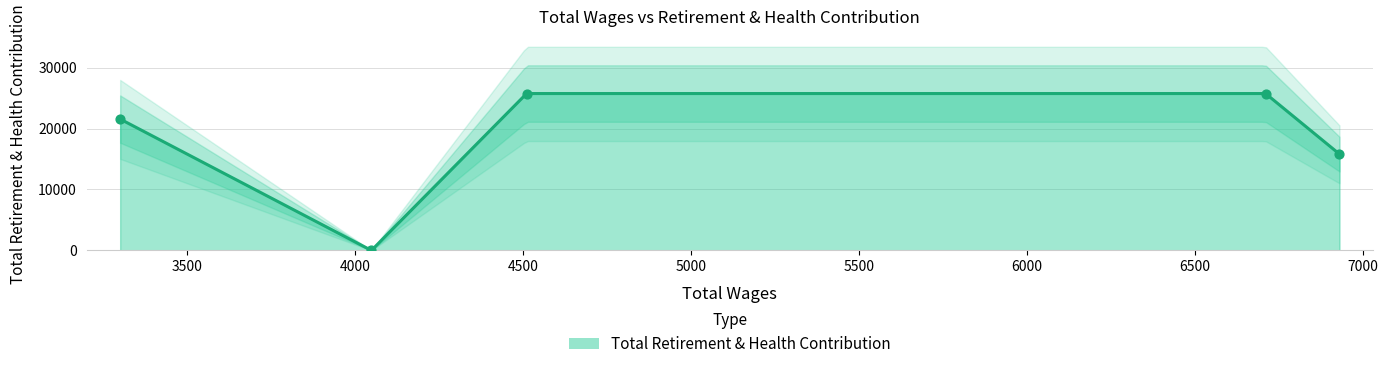

What is the change in value from 6930 to 6710?

+9936